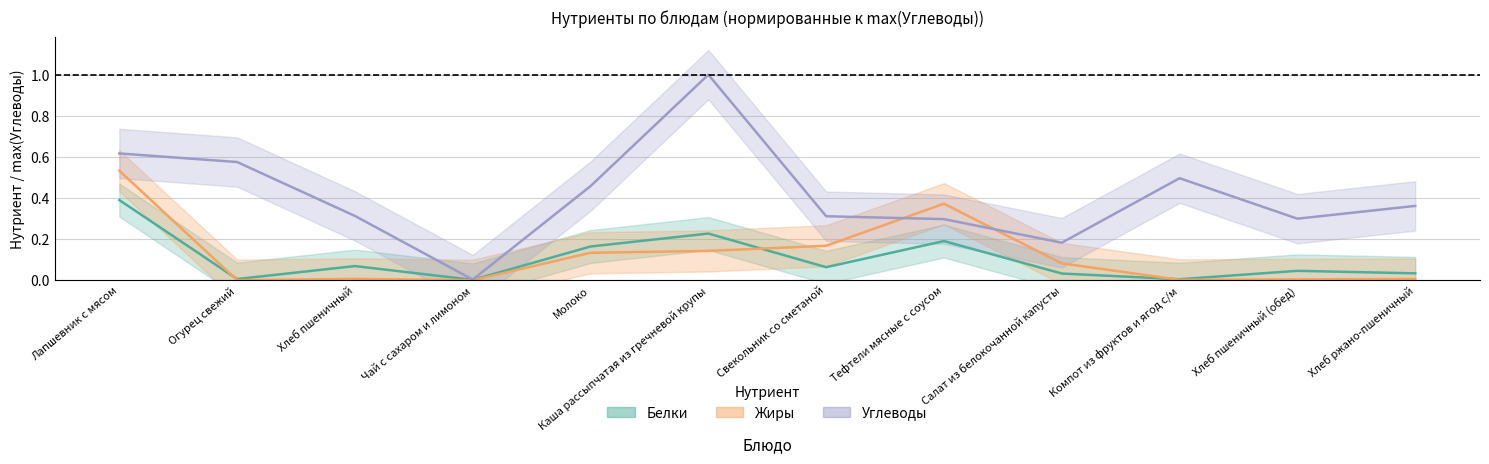

How many times do Жиры and Белки cross each other?

3